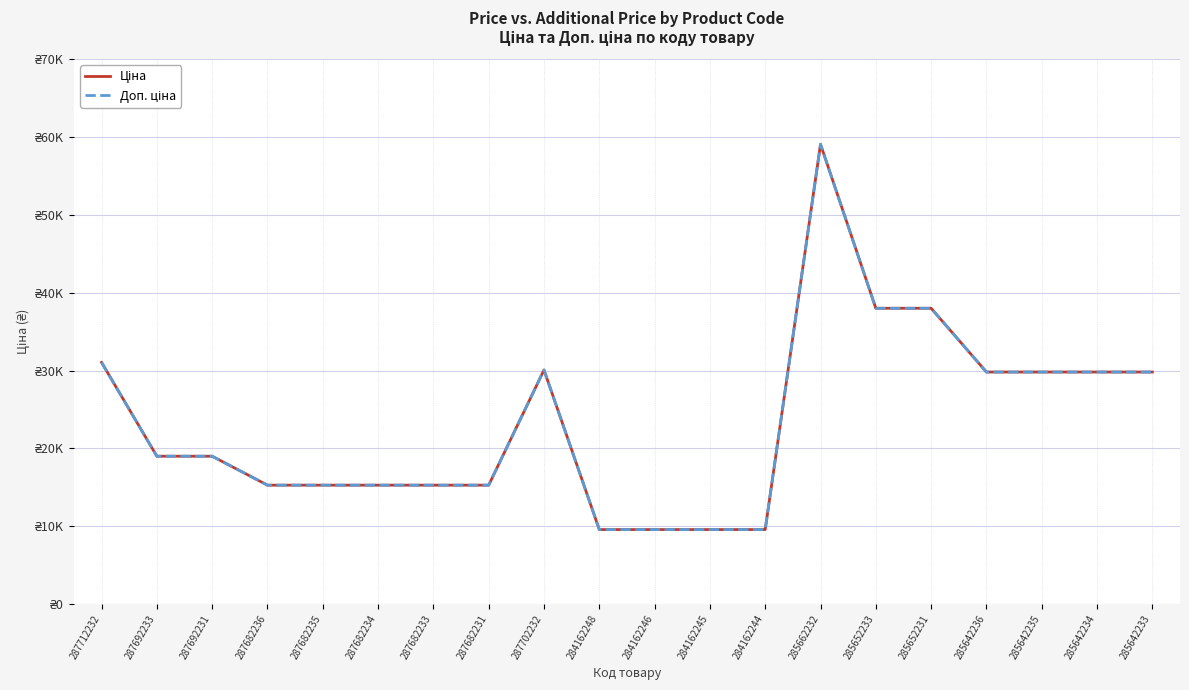

What is the sum of the Доп. ціна values at 287712232 and 285662232?

90134.1